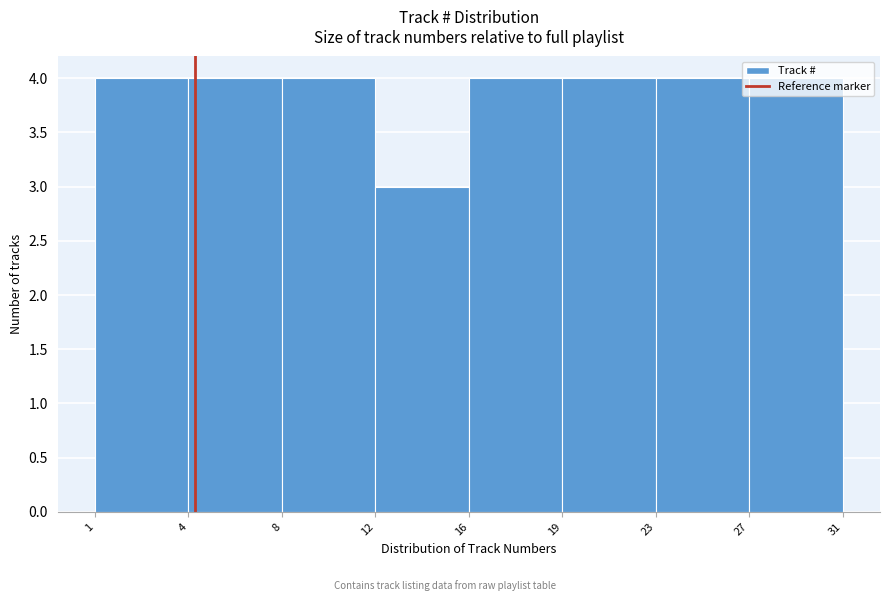

Is it true that the value at 12 is 3?

True